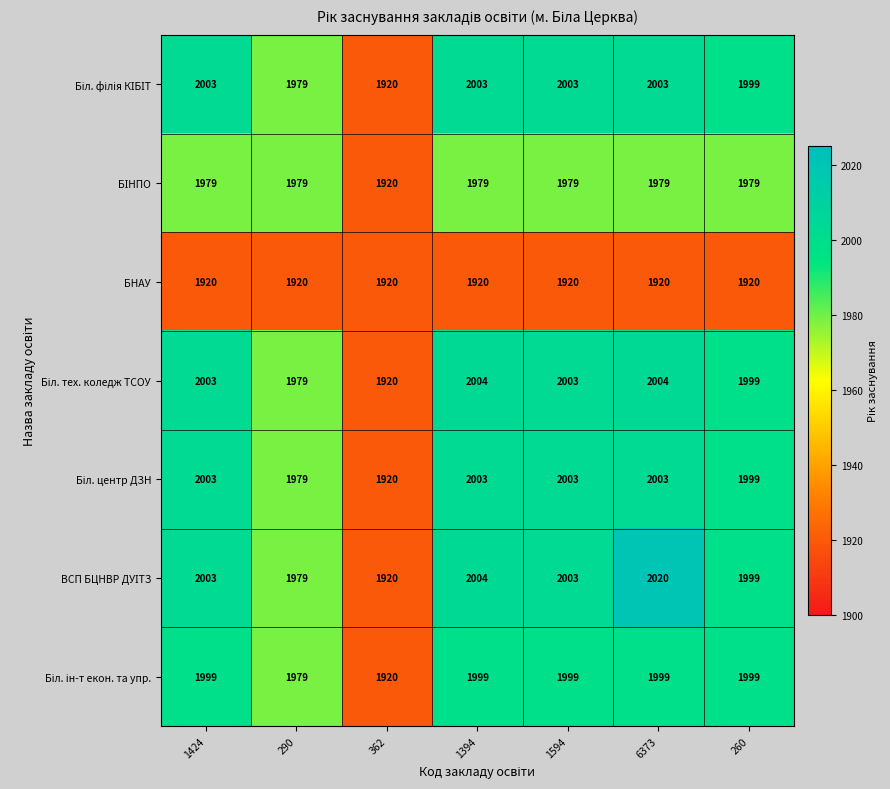

At which category is the sum across all series the highest?

6373